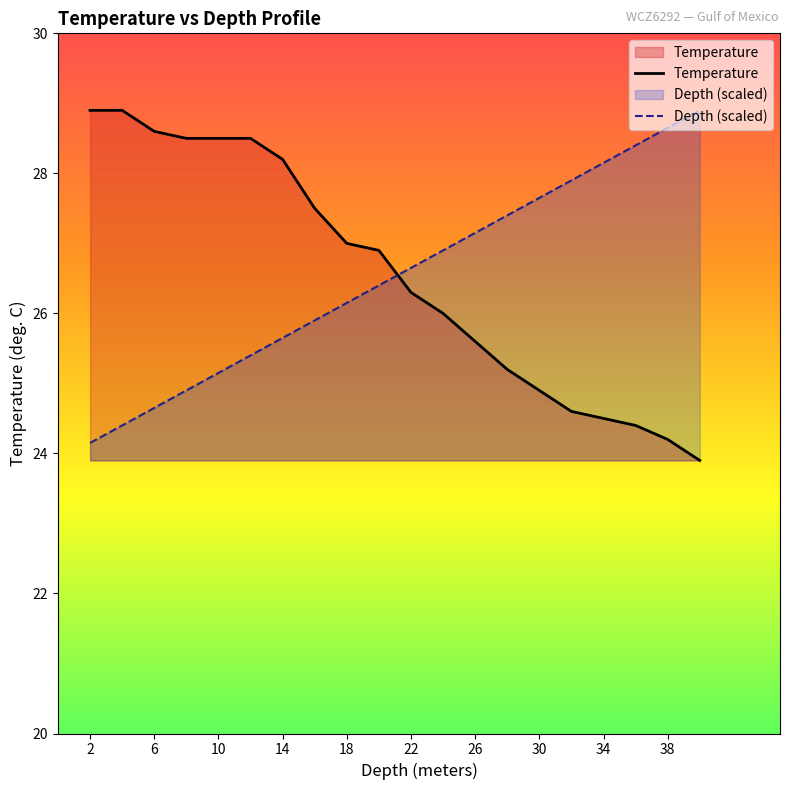

What is the smallest value displayed?

23.9